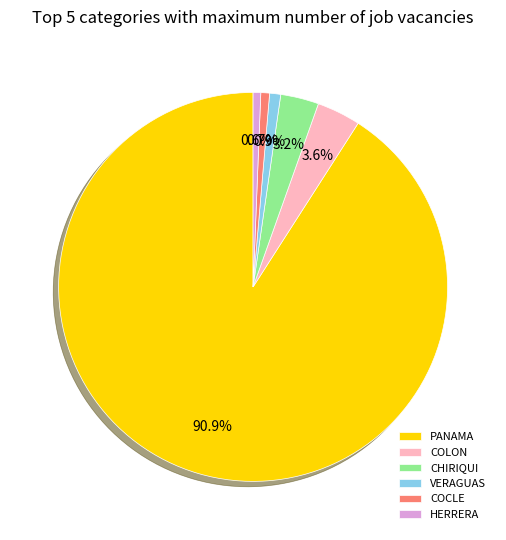

Combined, do PANAMA and COCLE account for over 50%?

Yes